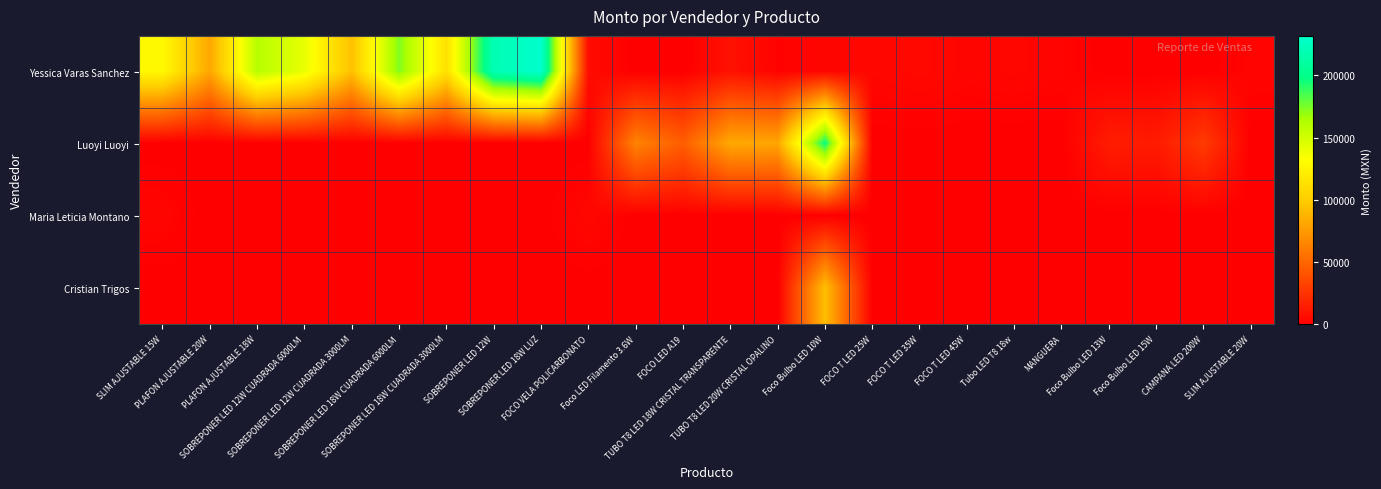

Rank the series by their maximum value, from highest to lowest.

Yessica Varas Sanchez, Luoyi Luoyi, Cristian Trigos, Maria Leticia Montano